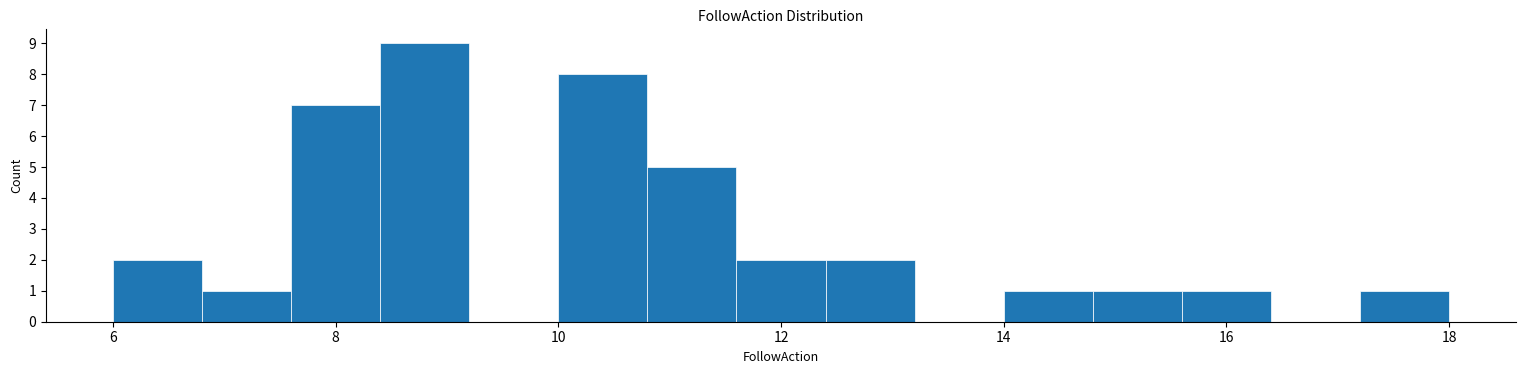

What is the height of the bar covering 6.0 to 6.8 on the x-axis? The values are not printed on the chart, so give them approximately, as read against the axis.

2